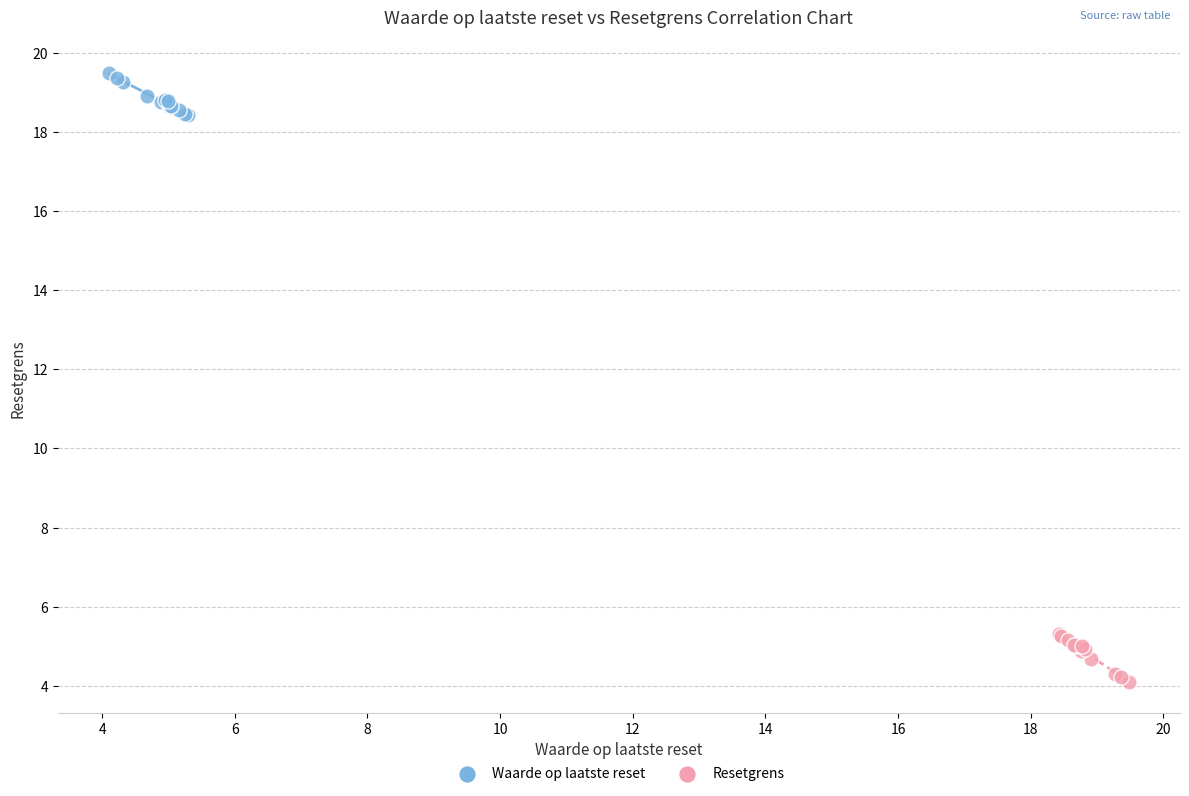

Which series contains the highest Y value?

Waarde op laatste reset